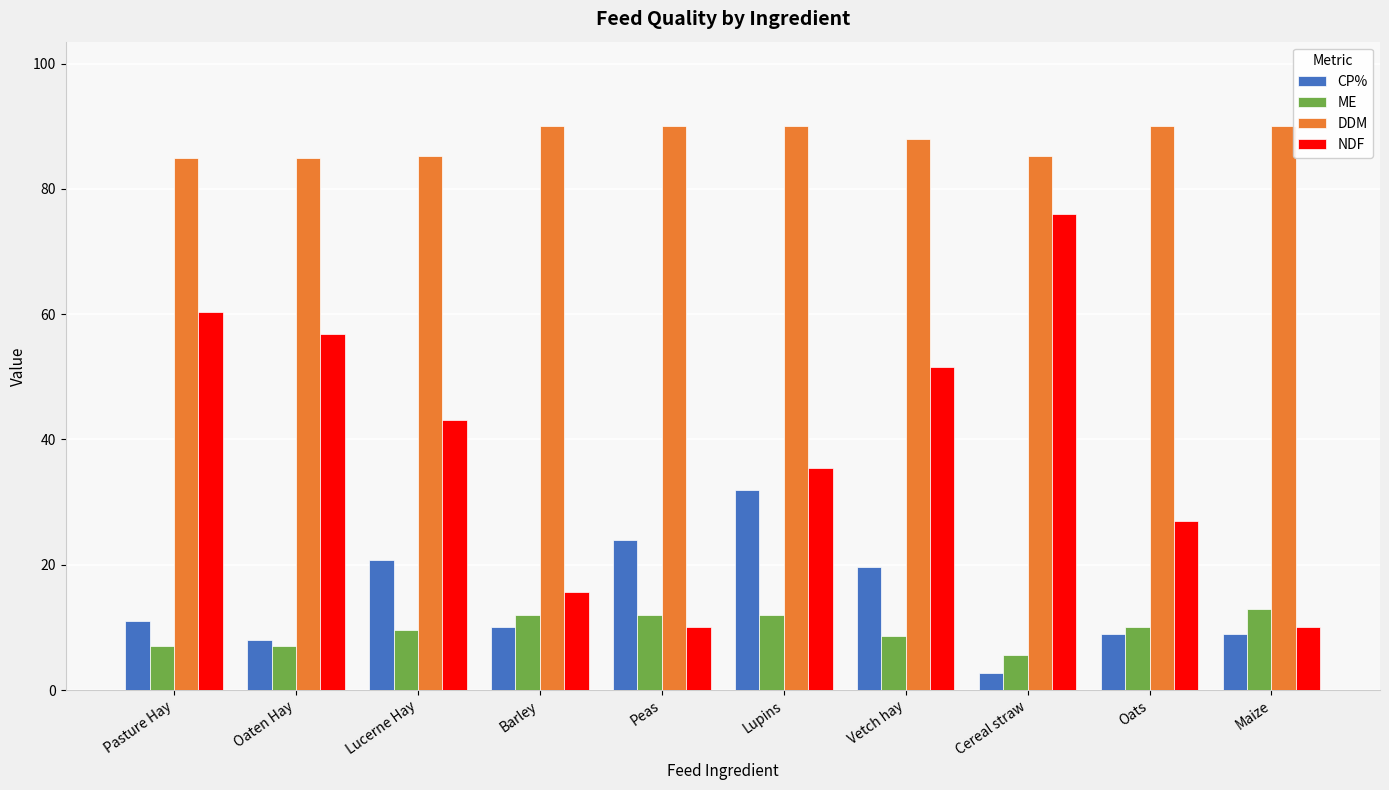

How many bars are there in total?

40